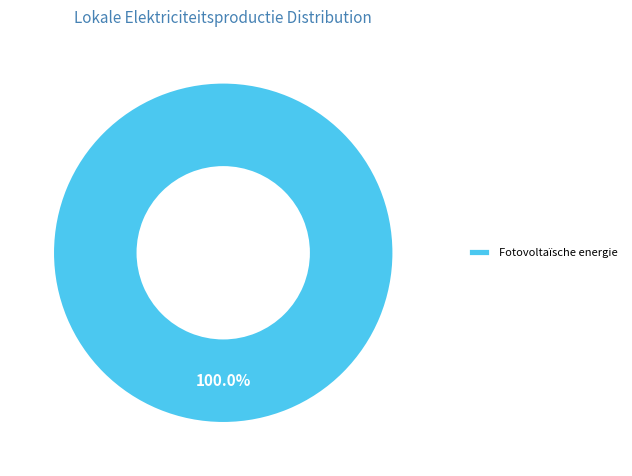

Rank the categories by value from highest to lowest.

Fotovoltaïsche energie